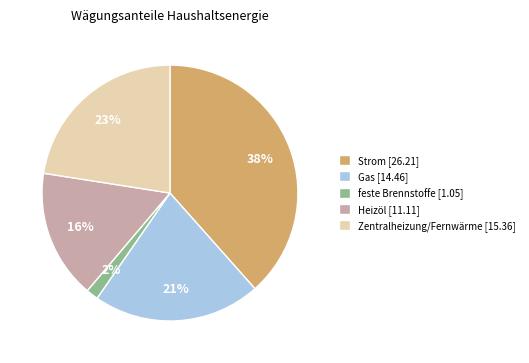

Which has a higher value, Heizöl [11.11] or Zentralheizung/Fernwärme [15.36]?

Zentralheizung/Fernwärme [15.36]